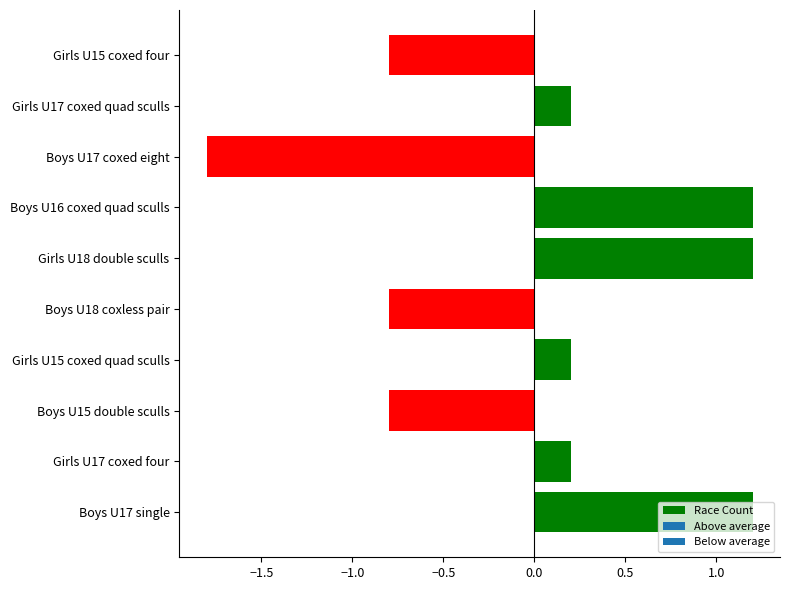

Does the chart contain any negative values?

Yes